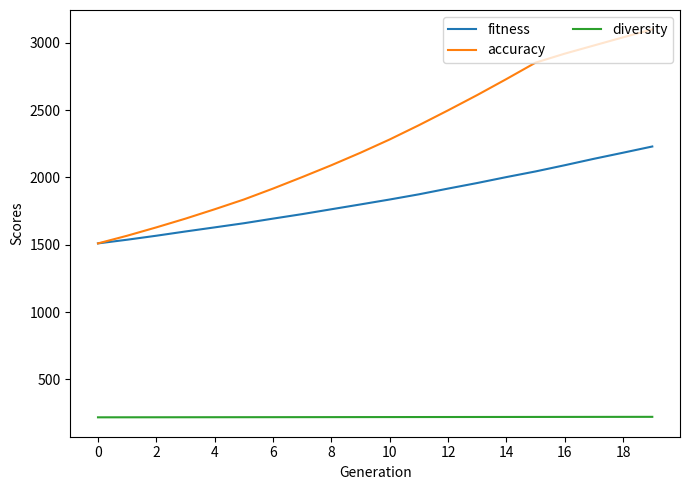

Rank the series by their maximum value, from lowest to highest.

diversity, fitness, accuracy